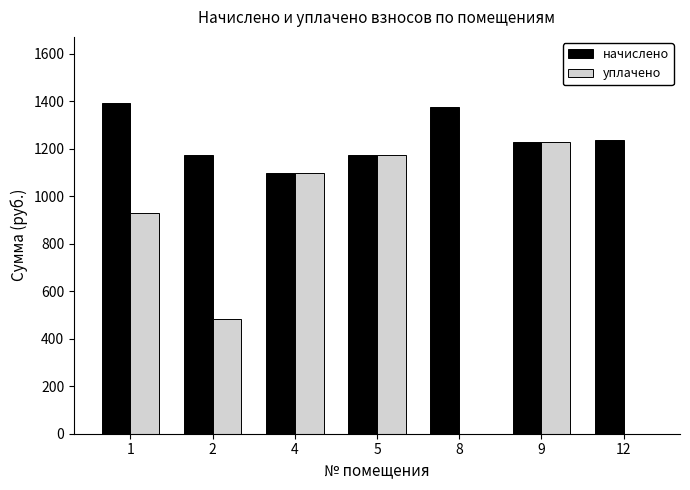

How many groups of bars are there?

7